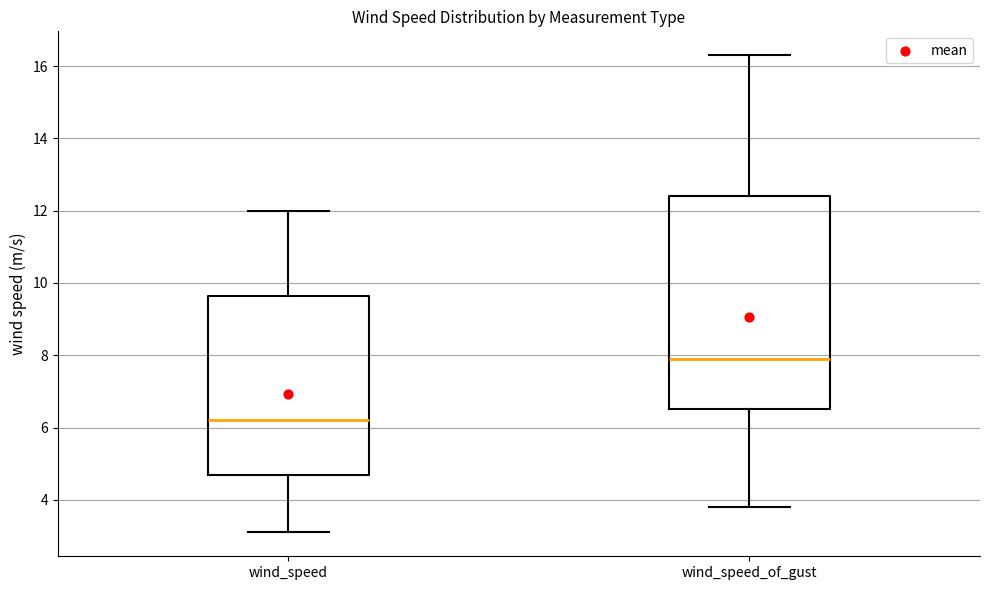

Reading left to right, read every box against the y-axis: the position of its median line, the range the box covers, and the ends of its whiskers. The values are not printed on the chart, so give them approximately, as read against the axis.

wind_speed: median 6.2, box 4.8 to 9.6, whiskers 3.2 to 12.0
wind_speed_of_gust: median 8.0, box 6.6 to 12.4, whiskers 3.8 to 16.4